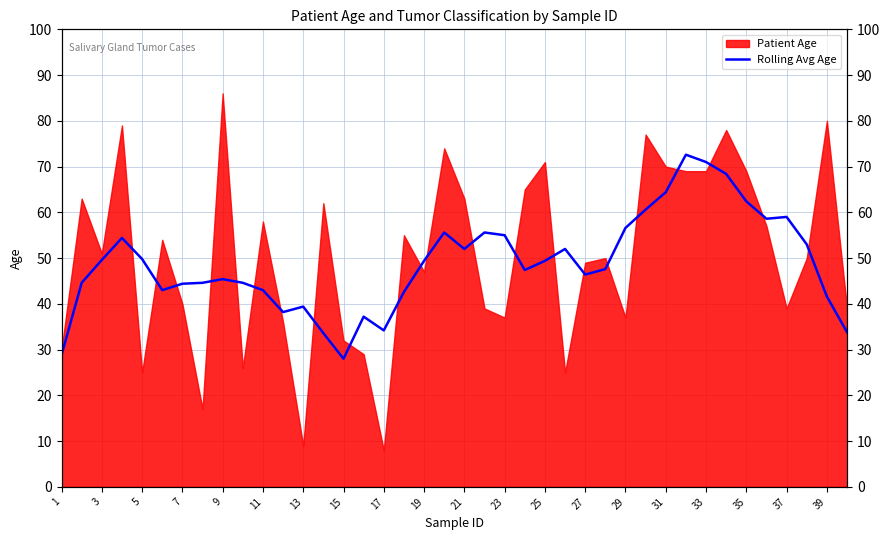

What is the sum of all values?

1957.8